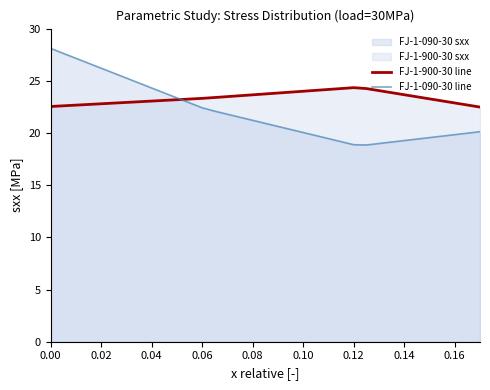

How many lines are shown in the chart?

2